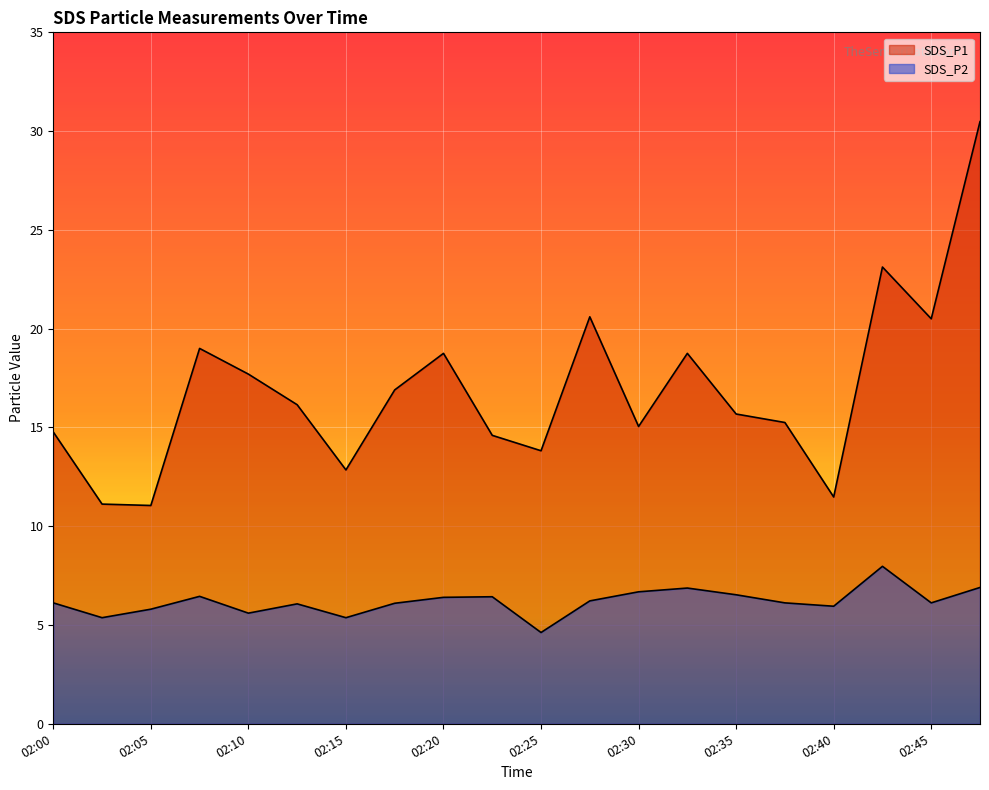

How many lines are shown in the chart?

2